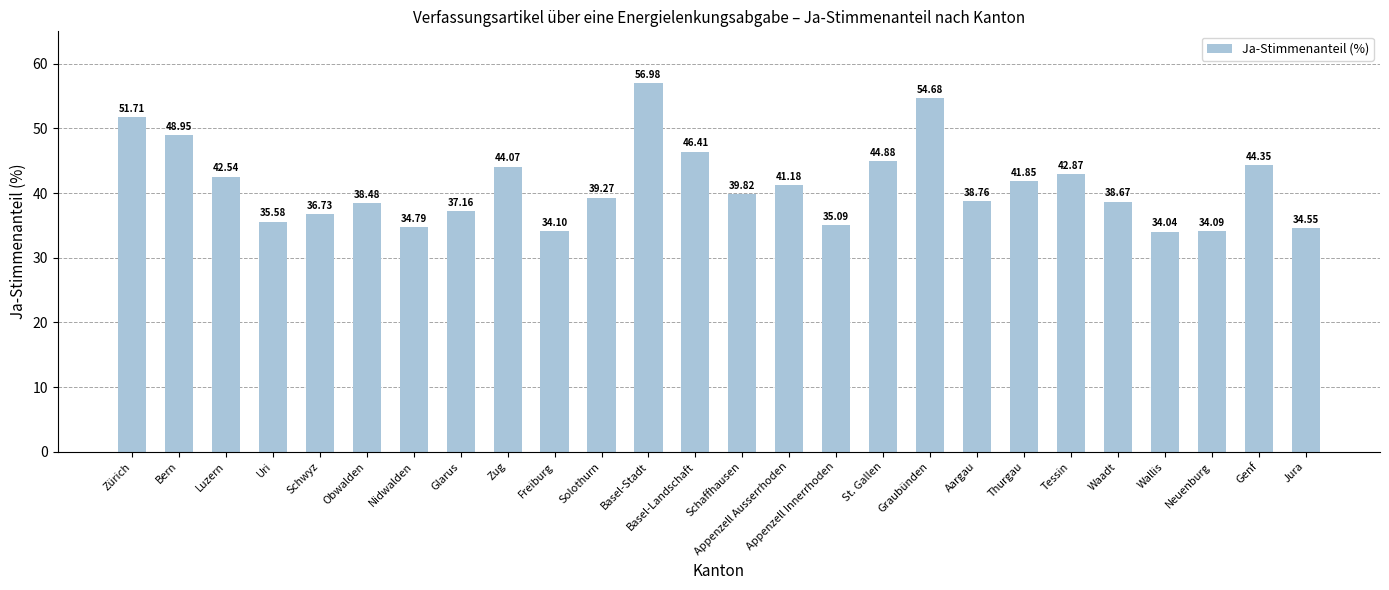

At which label is the value closest to 45?

St. Gallen